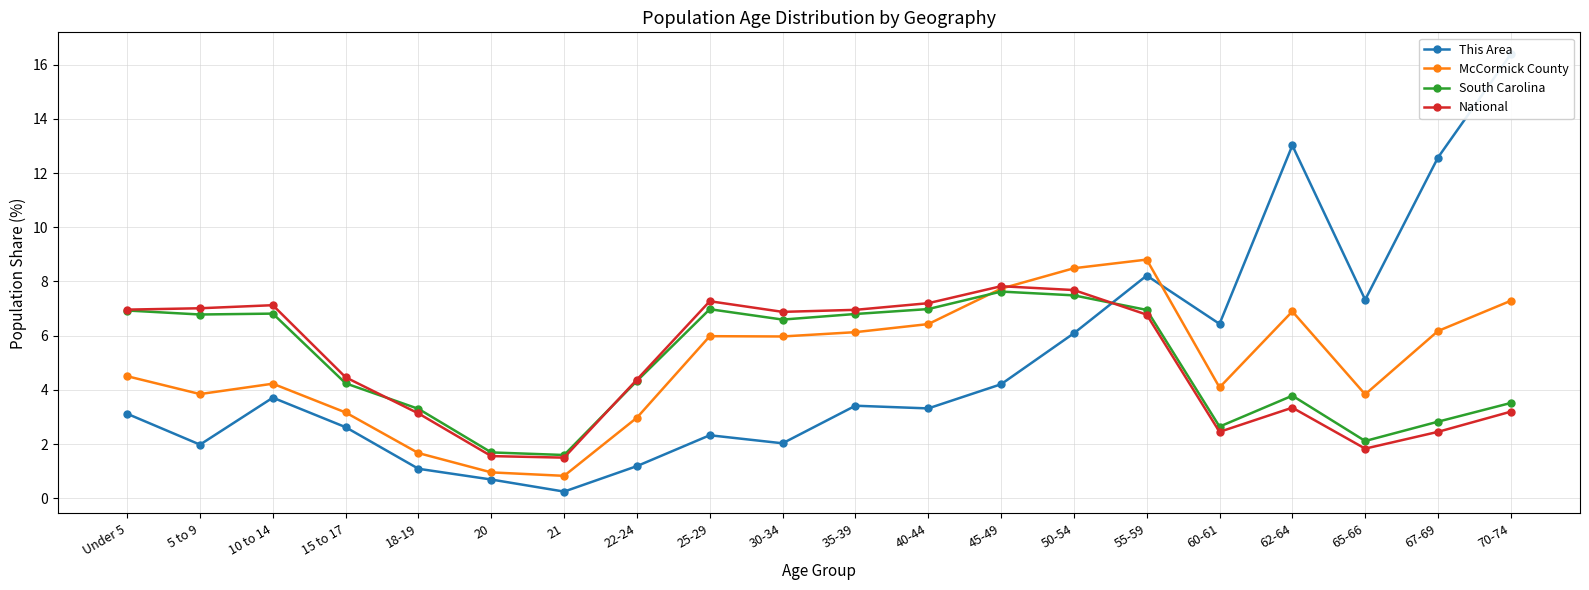

How many lines are shown in the chart?

4